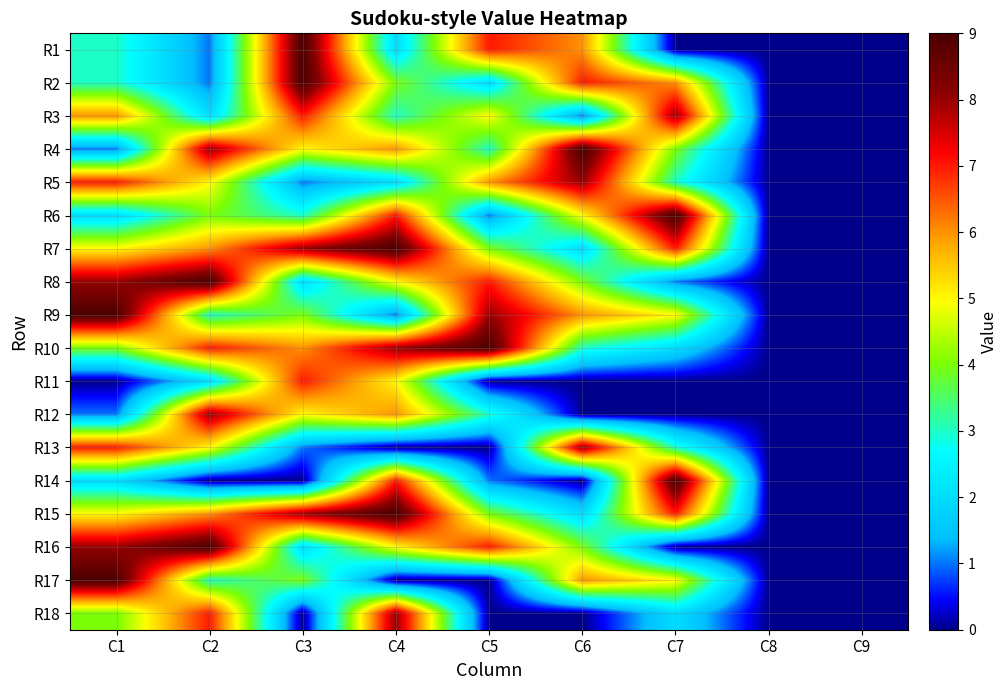

At how many categories does at least one series exceed 3?

7